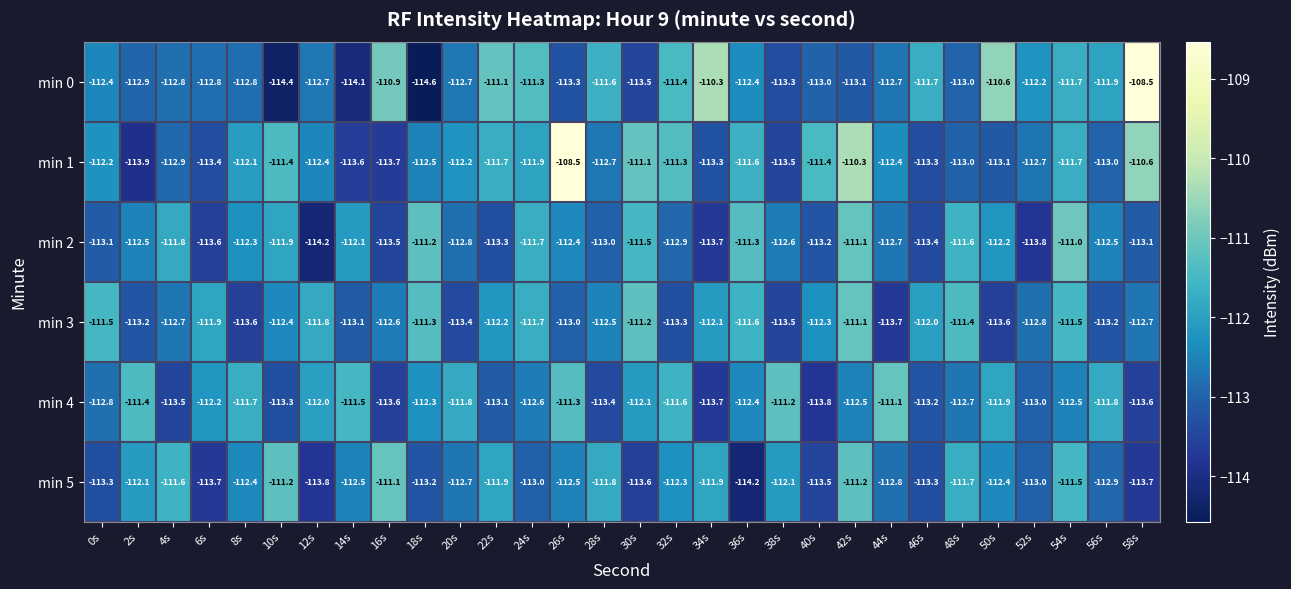

What is the difference between the highest and lowest values at 22s?

2.2